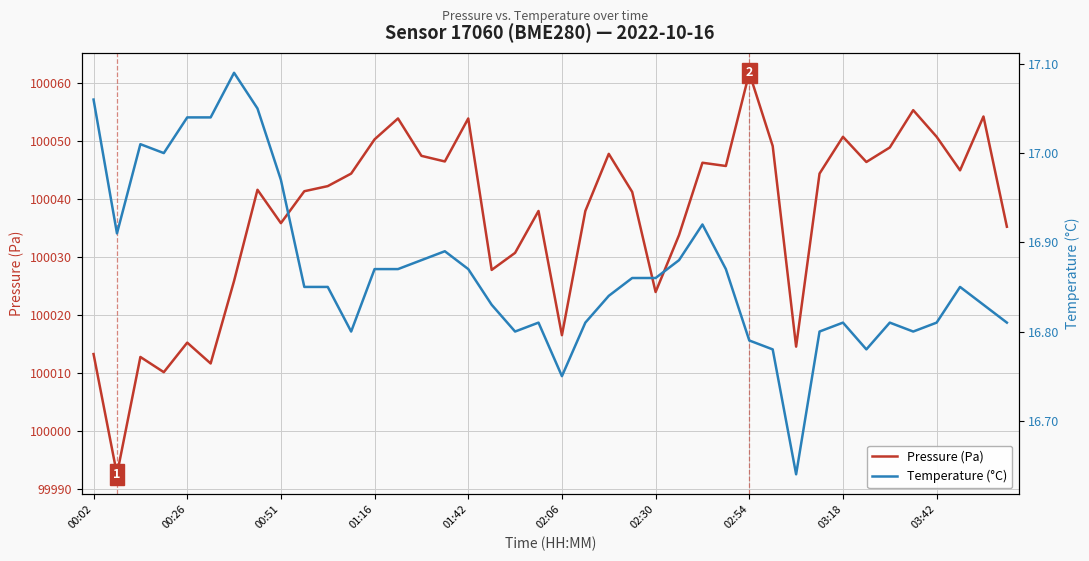

What is the maximum value for Pressure (Pa)?

100061.8